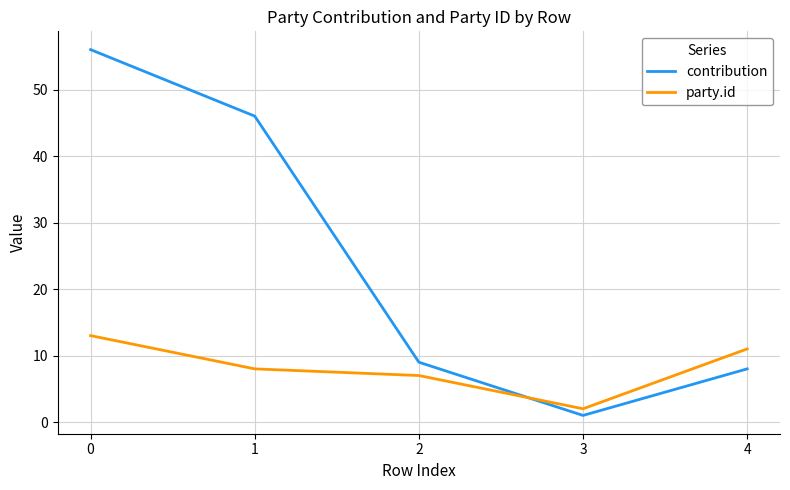

Reading left to right, list all the values displayed in this chart.

contribution: 56	46	9	1	8
party.id: 13	8	7	2	11